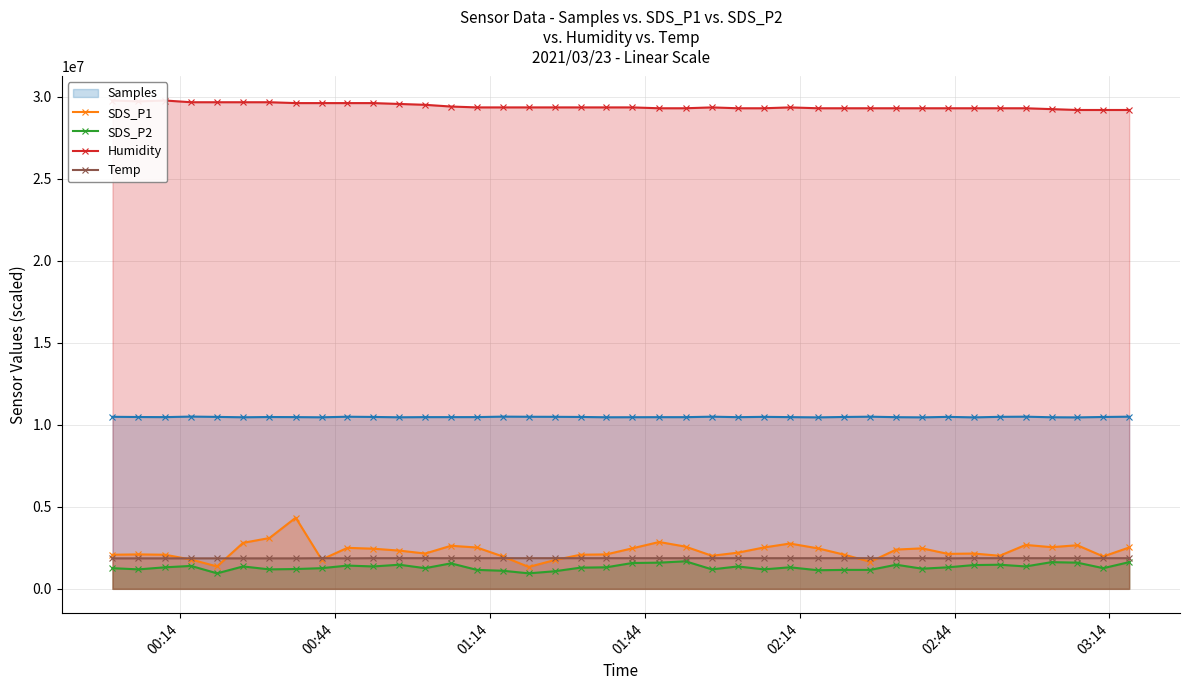

What is the smallest value displayed?

945279.5